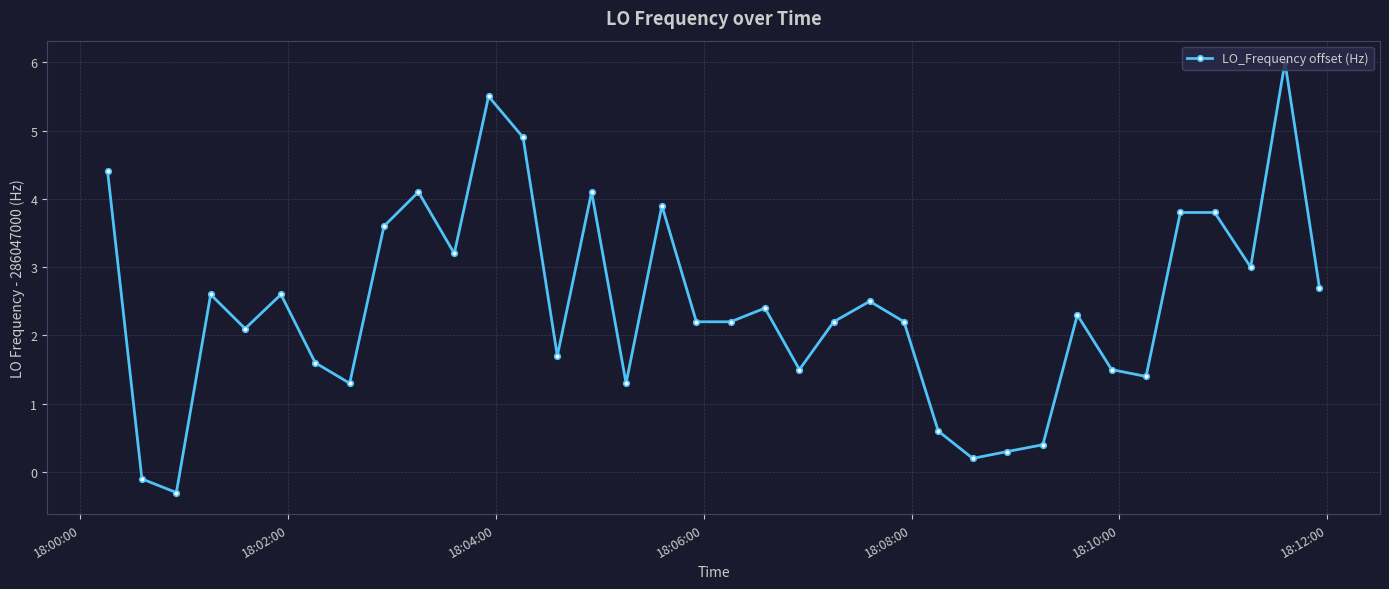

What is the minimum value shown in the chart?

-0.3